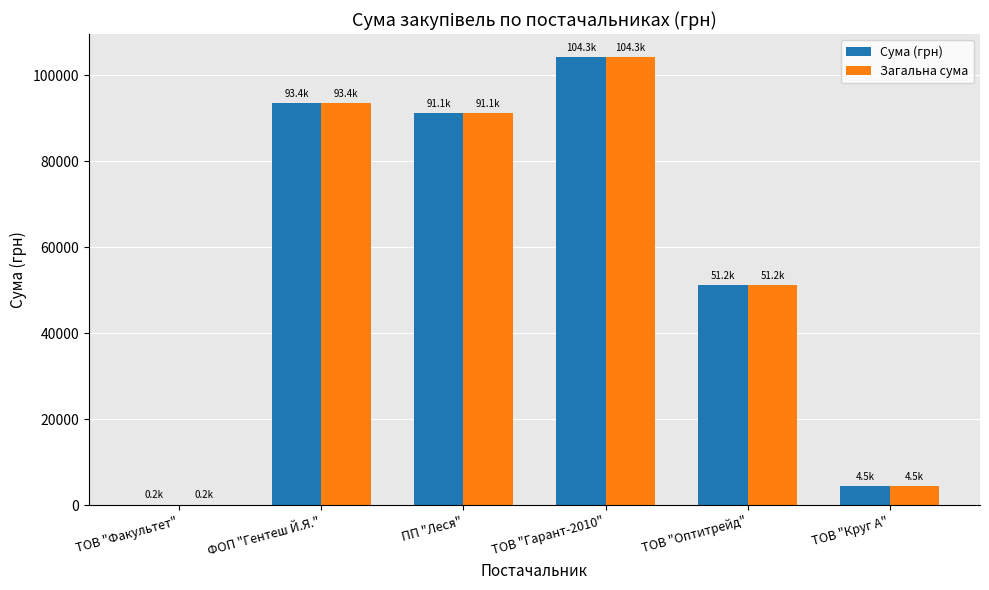

At which category does the chart reach its peak across all series?

ТОВ "Гарант-2010"